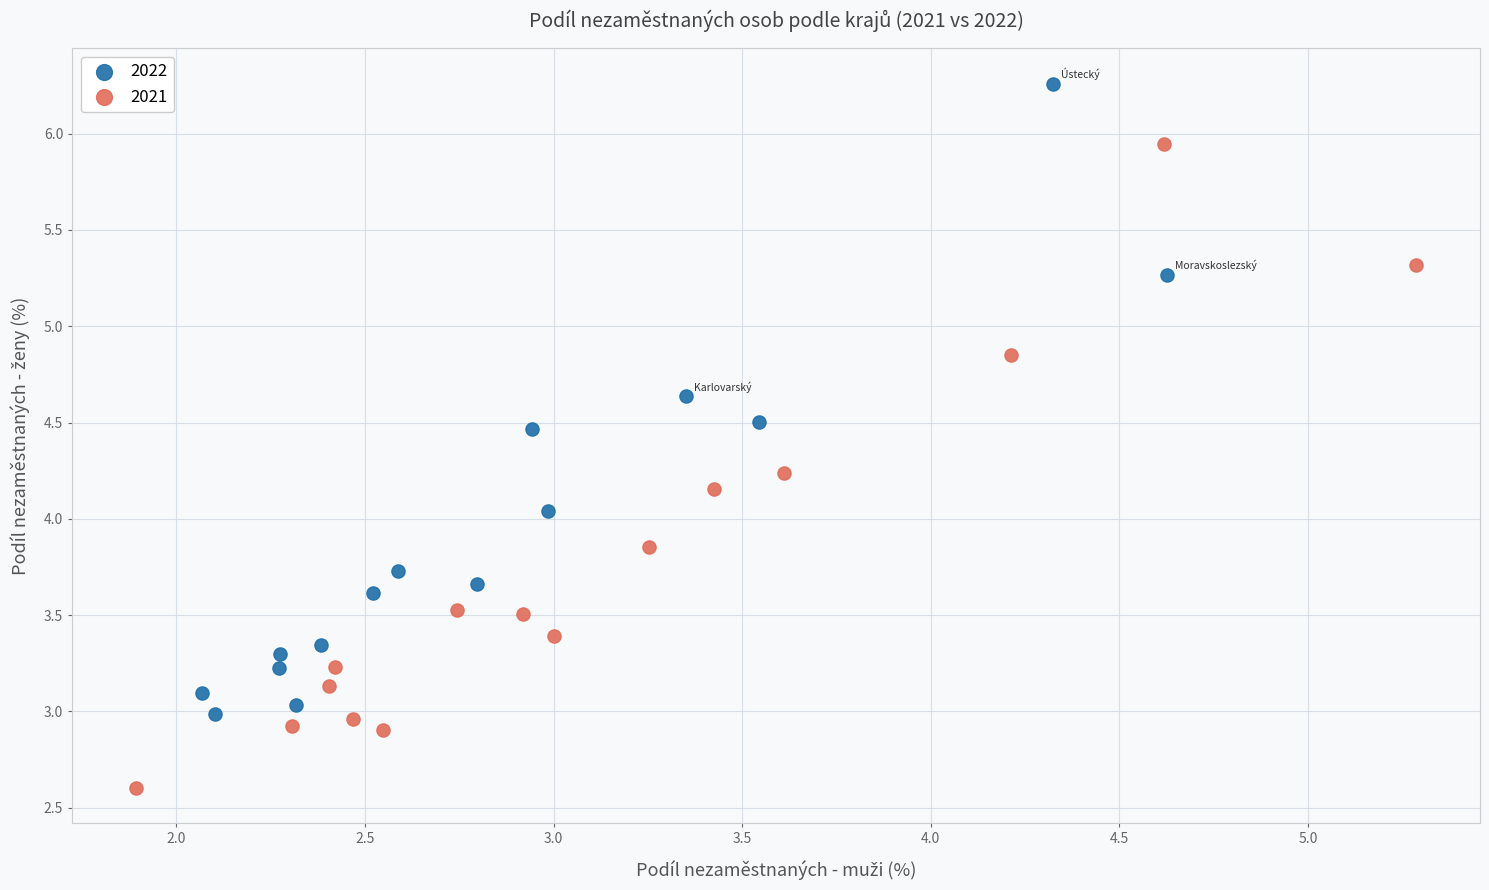

Which series reaches the maximum Y coordinate?

2022